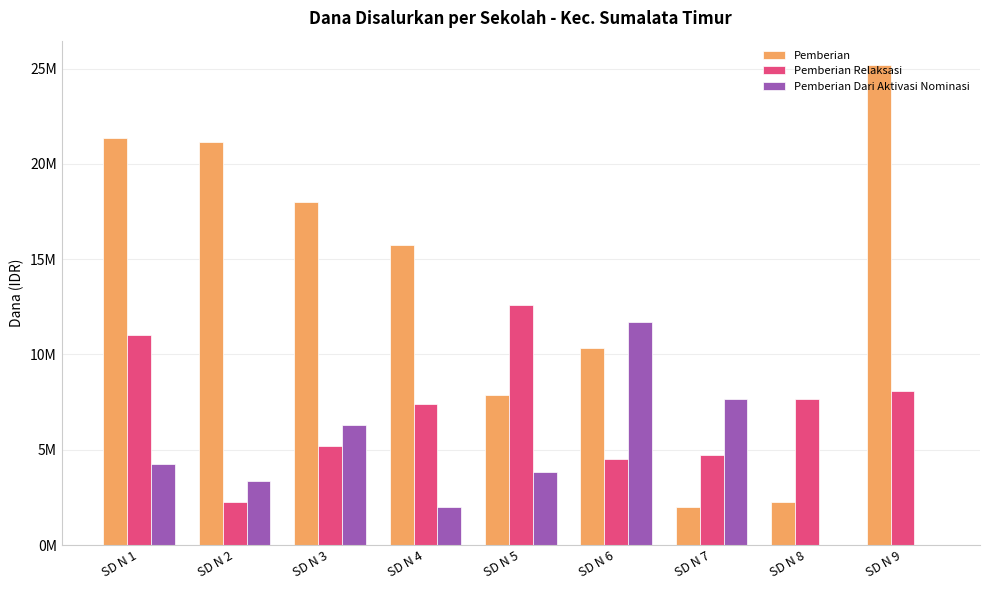

Are the bars horizontal?

No